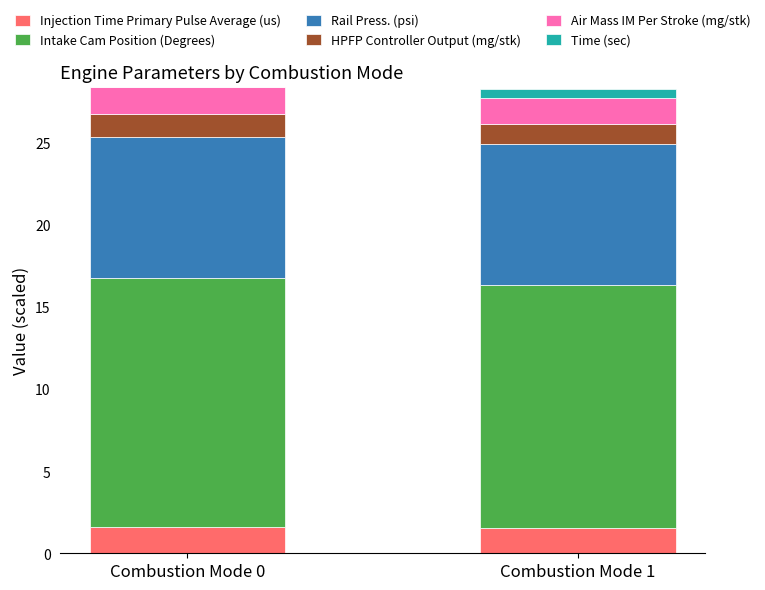

What is the total value across all series at Combustion Mode 1?

28.3